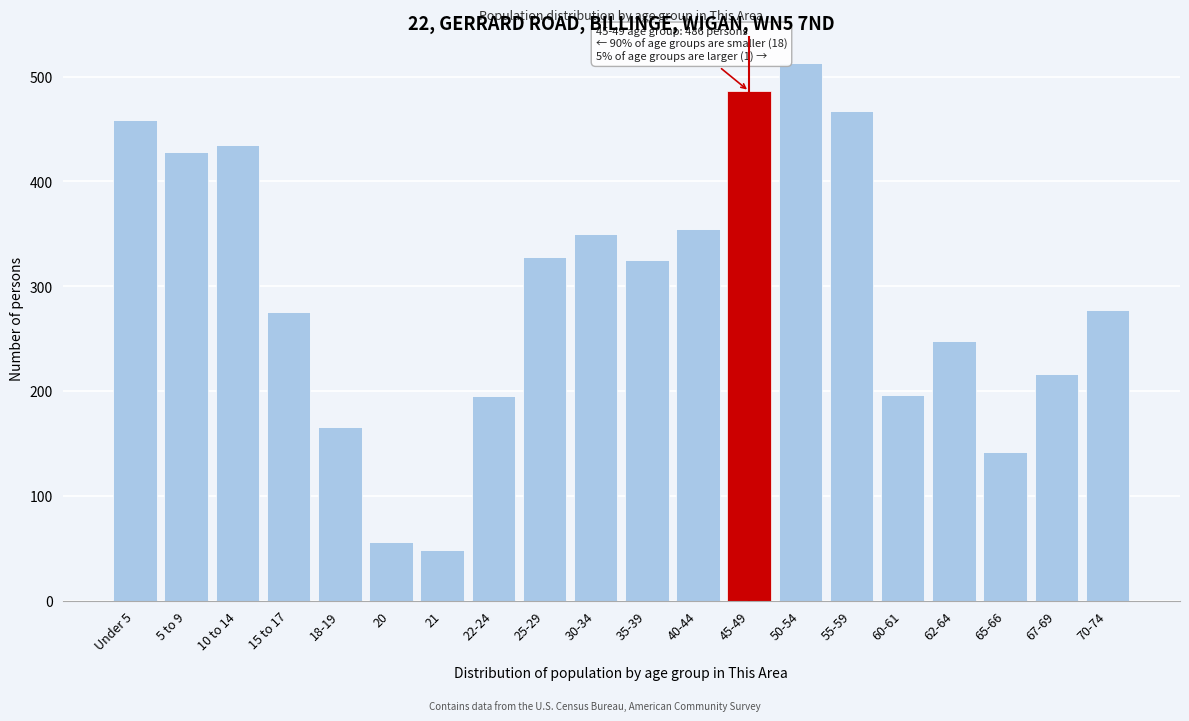

What is the value of the 14th bar from the left?

513